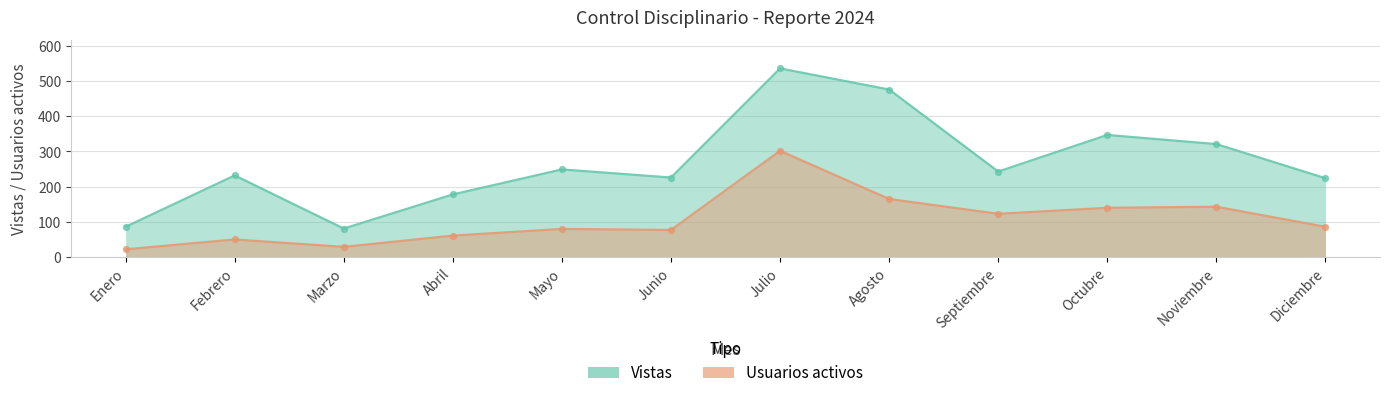

Which series has the largest total across all categories?

Vistas